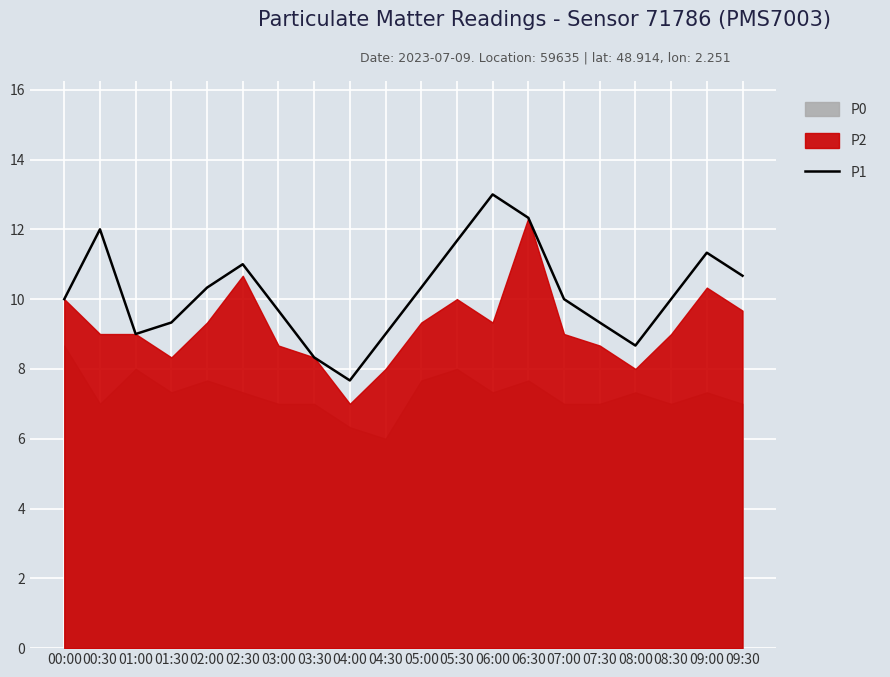

Read the value at 04:30.

9.0